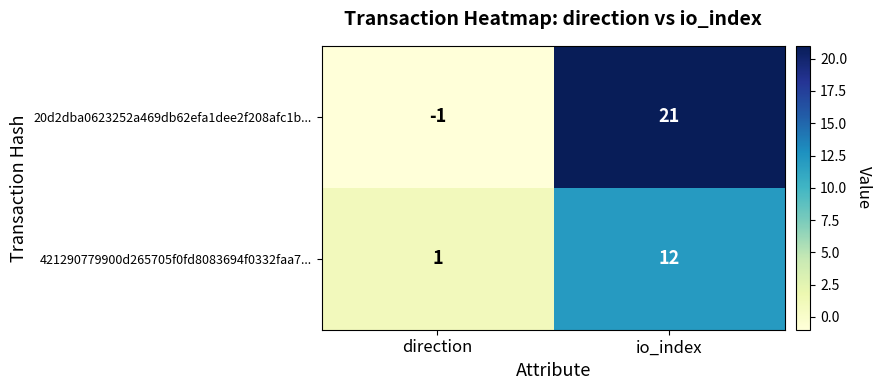

Which category has the highest value in the 20d2dba0623252a469db62efa1dee2f208afc1b... series?

io_index